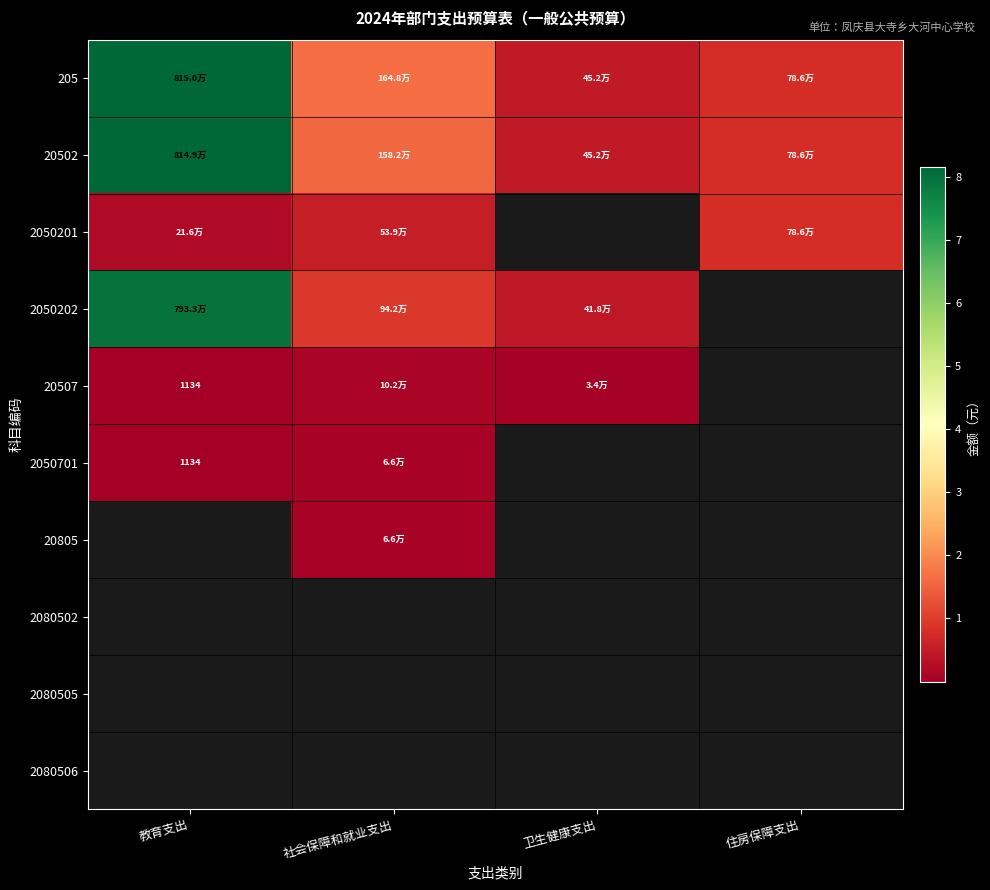

What is the highest value of the 2050201 series?

786192.0